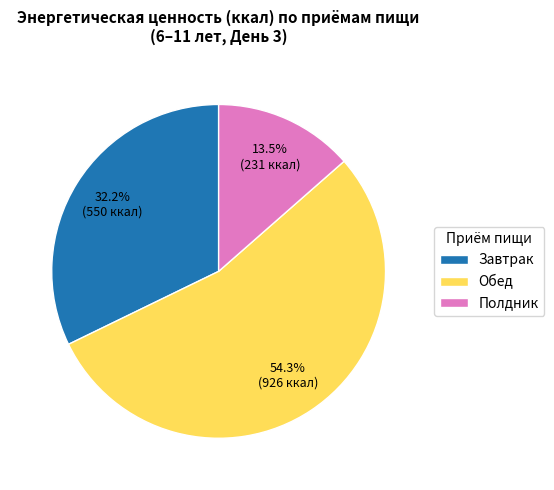

Between Полдник and Обед, which is larger?

Обед